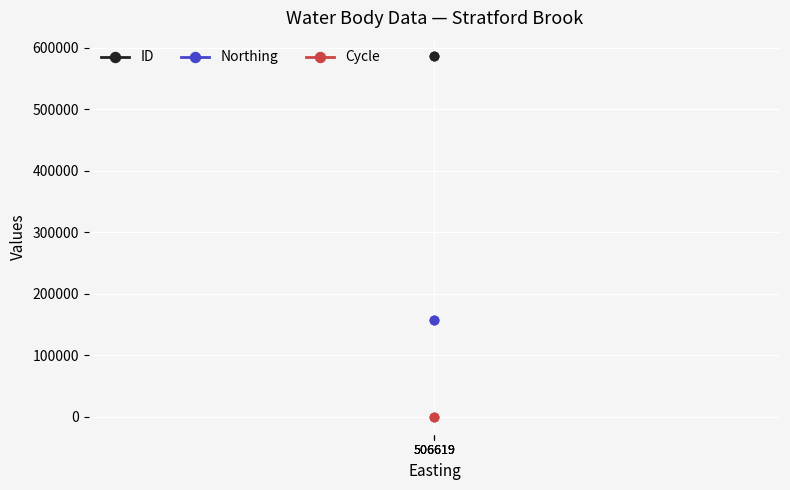

What are all the series names shown in the legend?

ID, Northing, Cycle